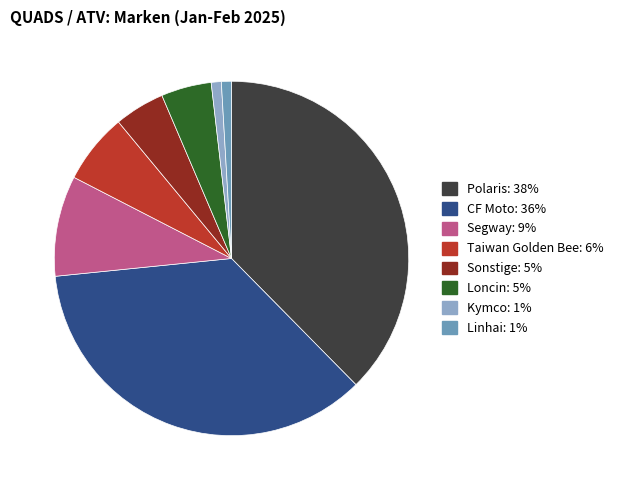

Do CF Moto and Taiwan Golden Bee together represent more than half of the pie?

No